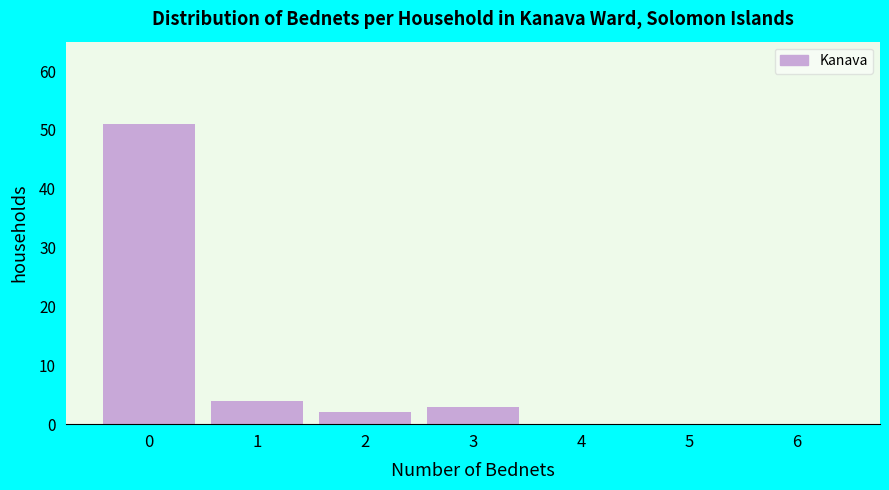

Reading left to right, what are all the values shown in this chart?

0=51	1=4	2=2	3=3	4=0	5=0	6=0